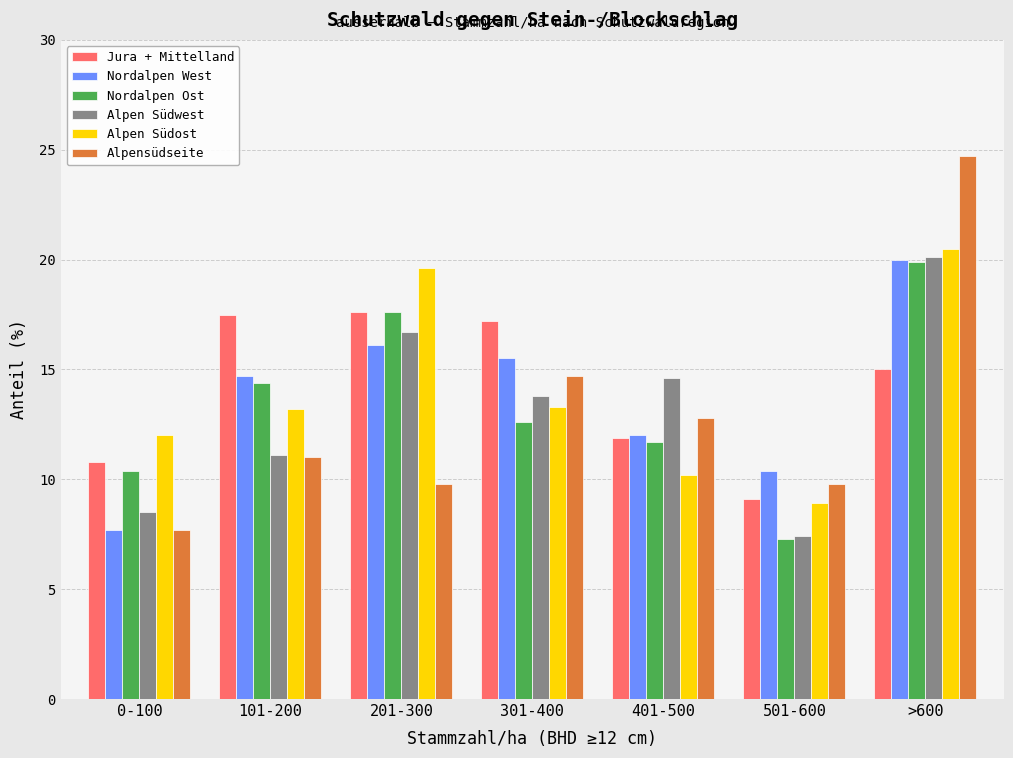

The value of Alpensüdseite at 101-200 is 11.0. True or false?

True